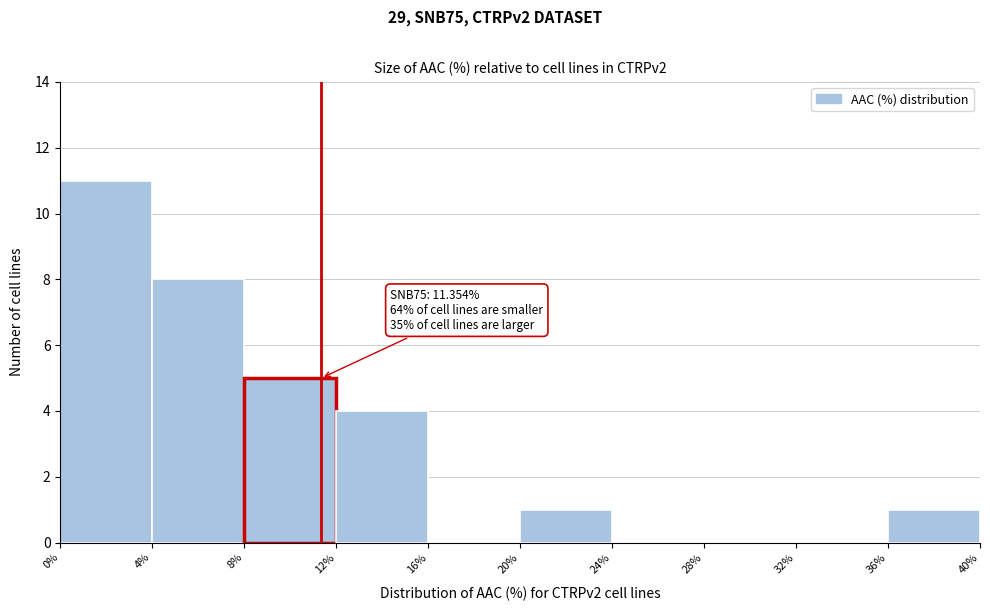

Over which range of the x-axis is the bar tallest?

0% to 4%